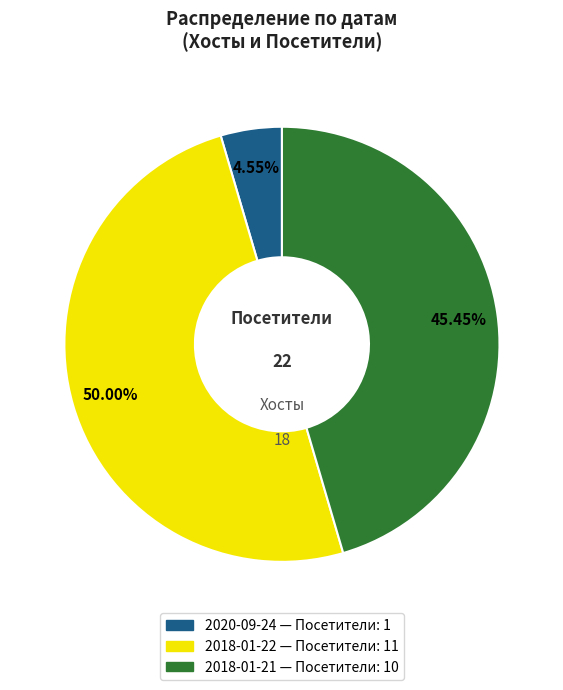

To the nearest percent, what is the difference between the 2018-01-22 and 2018-01-21 slice percentages?

5%